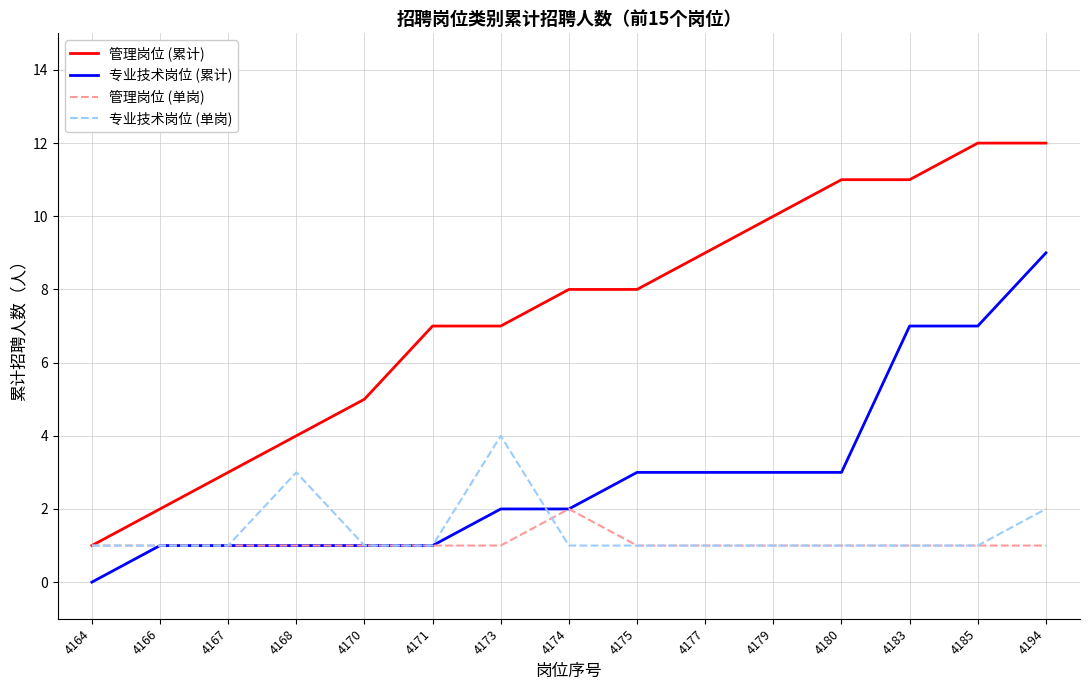

What is the total value across all series at 4177?

14